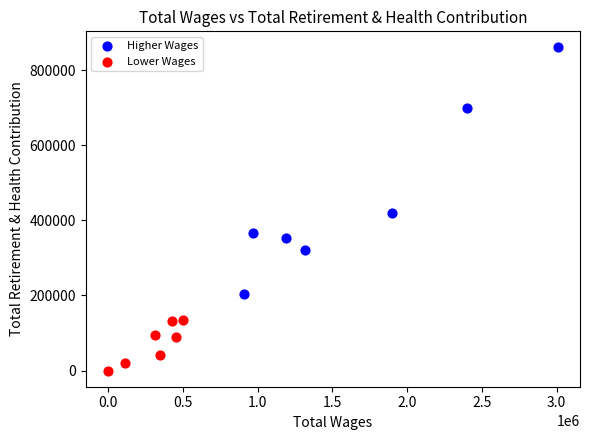

Which series contains the lowest Y value?

Lower Wages